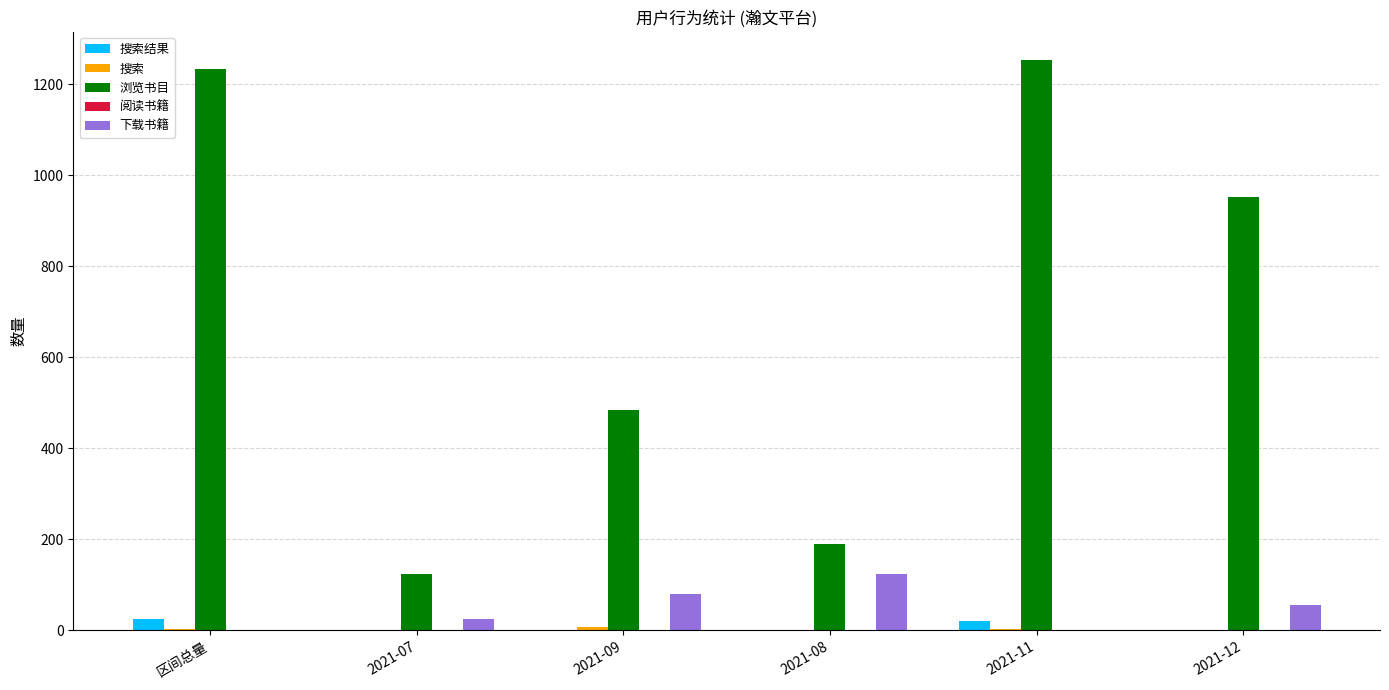

Which series has the largest total across all categories?

浏览书目